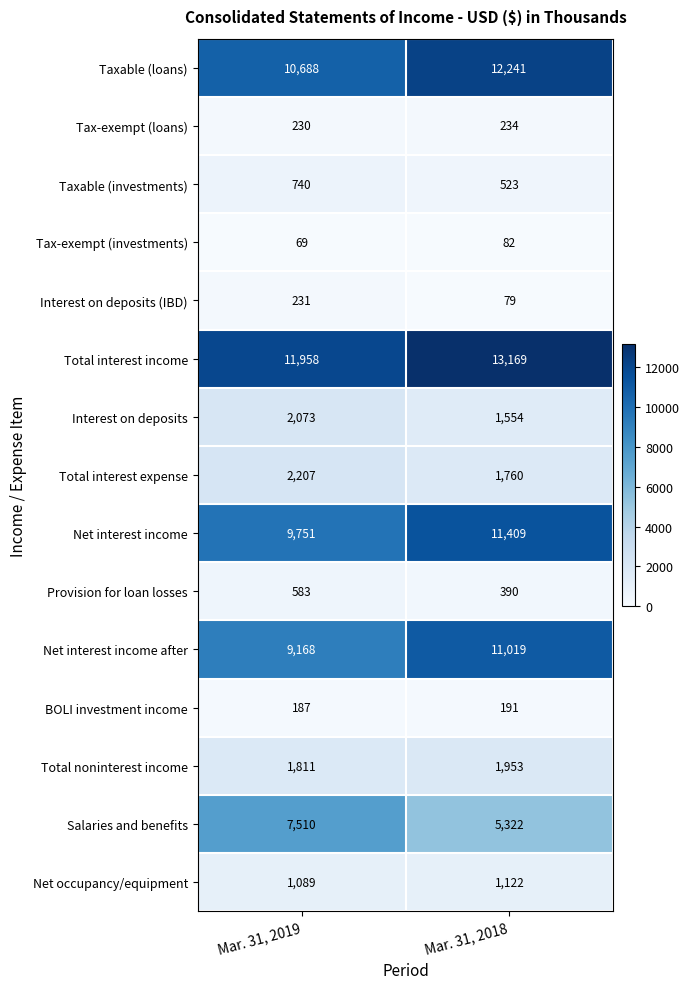

Between Mar. 31, 2019 and Mar. 31, 2018, which series saw the biggest shift?

Salaries and benefits